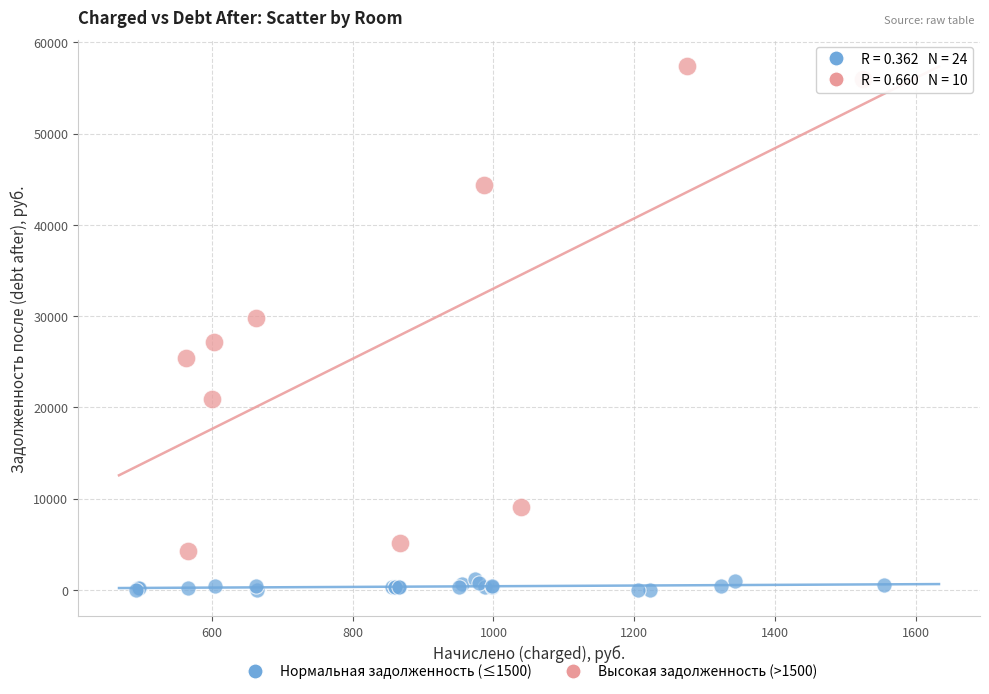

Which series has the largest Y range (max minus min)?

Высокая задолженность (>1500)